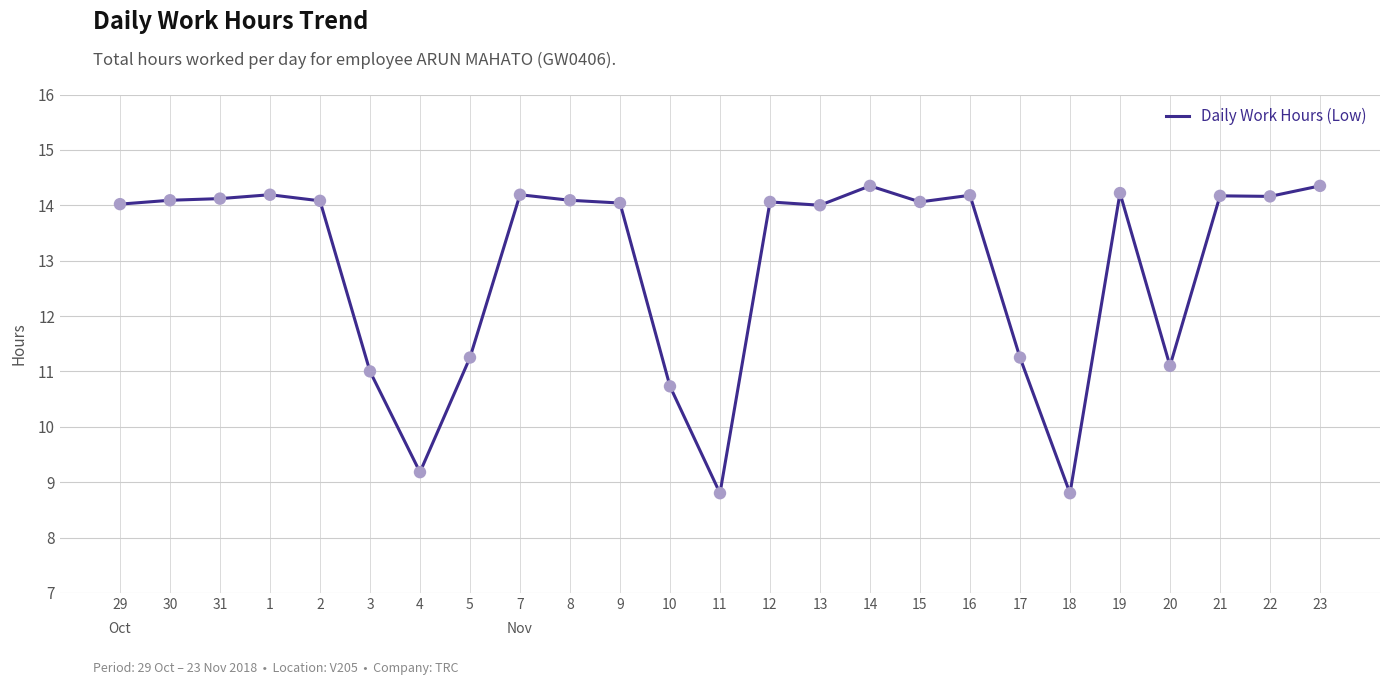

What is the ratio of the value at 14 to the value at 30?

1.0